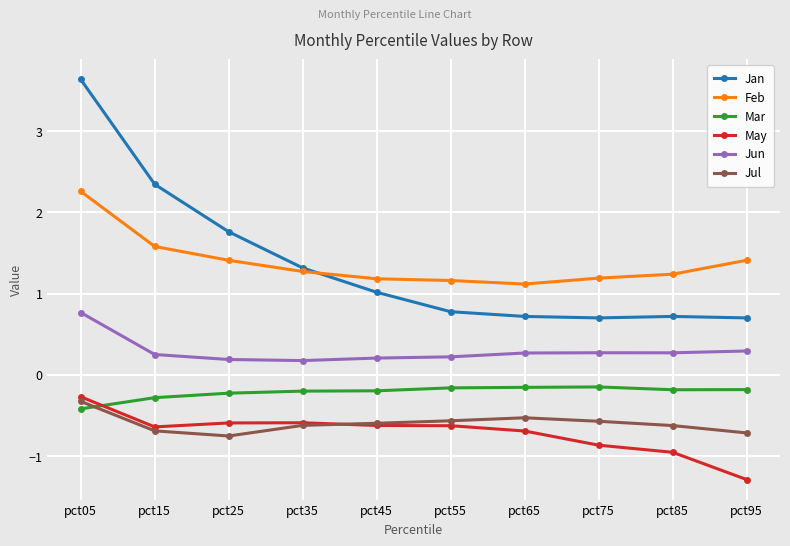

How many Feb values are between 1 and 2?

9